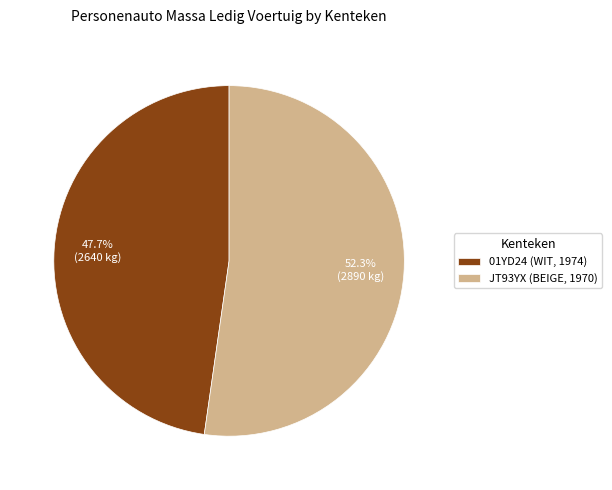

Rank the categories by value from highest to lowest.

JT93YX (BEIGE, 1970), 01YD24 (WIT, 1974)